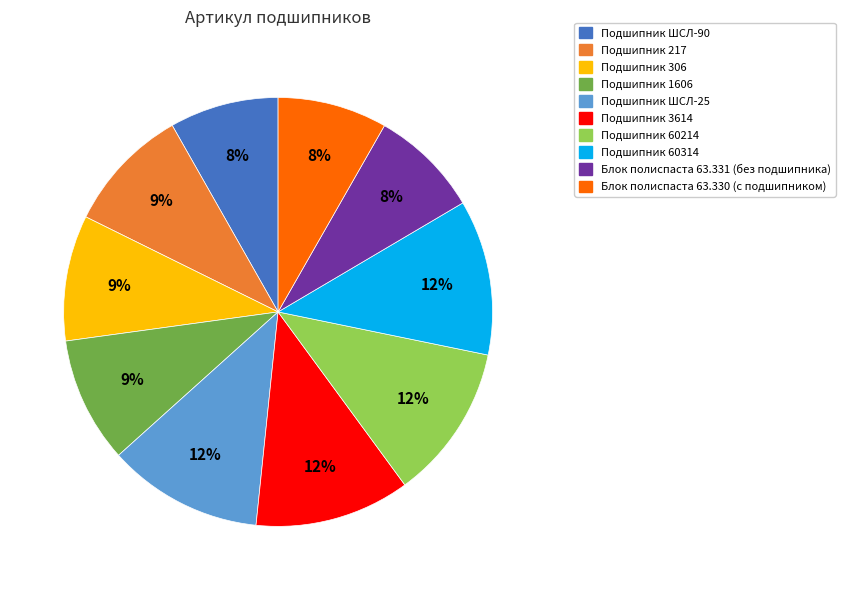

To the nearest percent, what portion does Подшипник 3614 represent?

12%